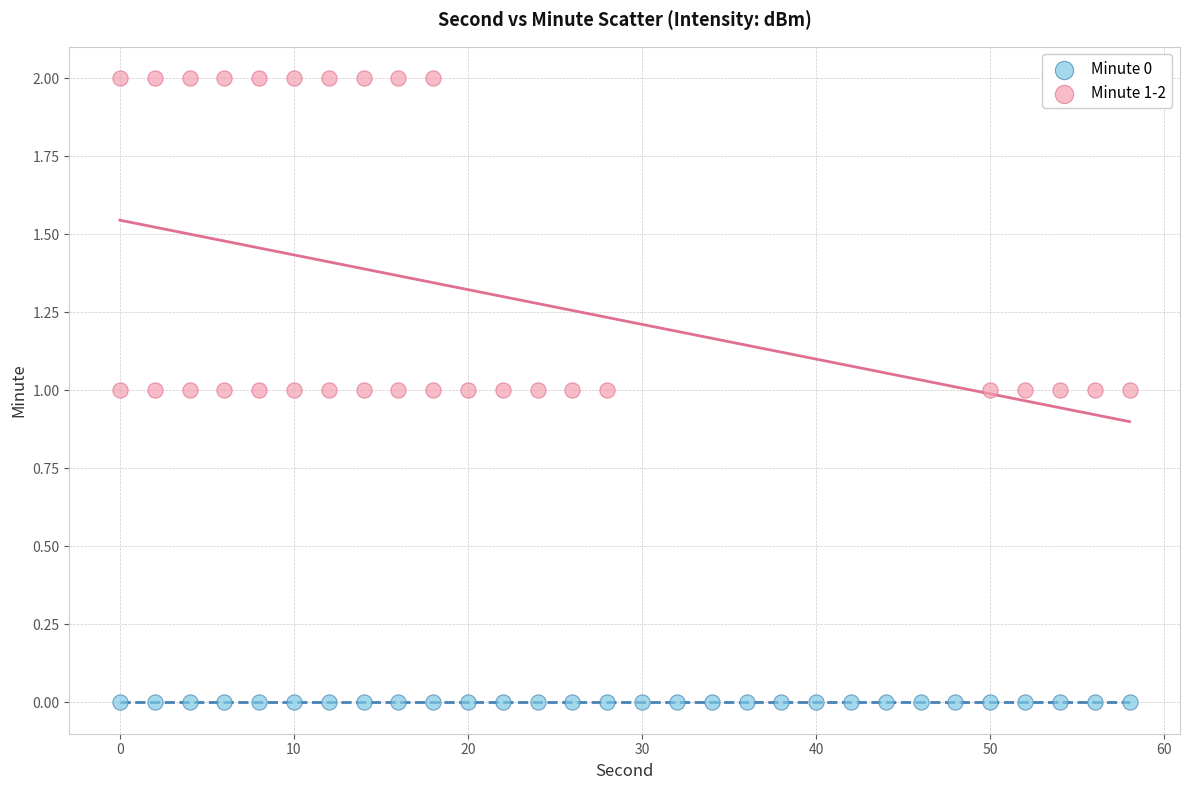

Which series contains the highest Y value?

Minute 1-2